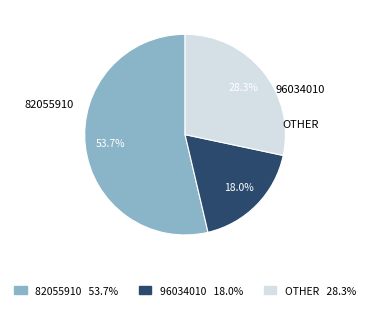

Which category accounts for the majority?

82055910 53.7%